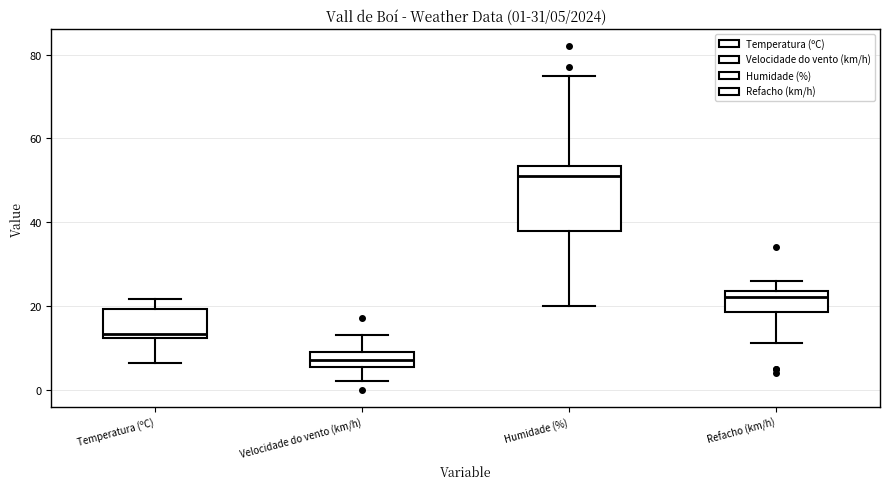

Which box's median line is the highest?

Humidade (%)